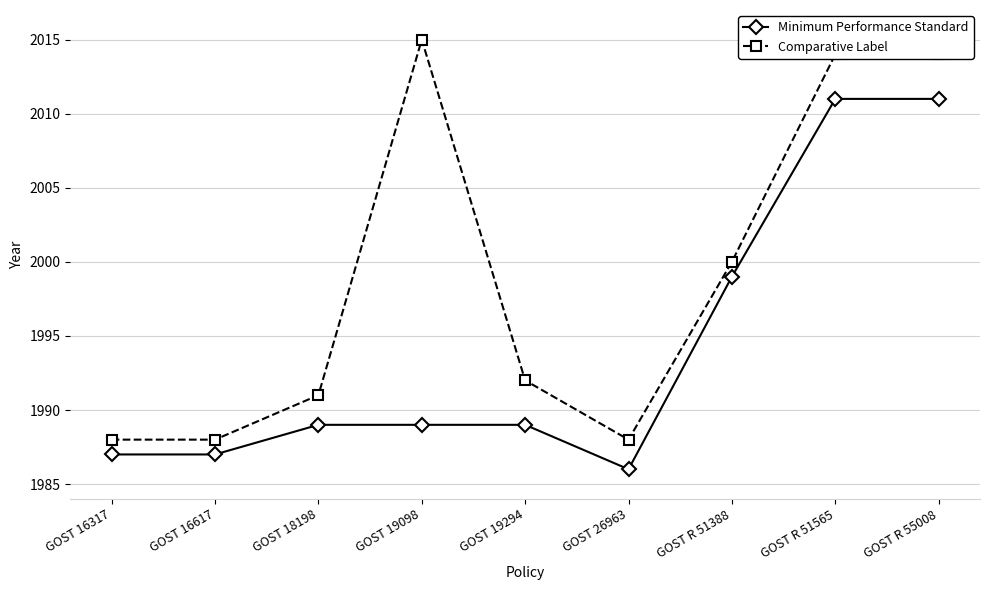

True or false: Minimum Performance Standard and Comparative Label cross at least once.

False